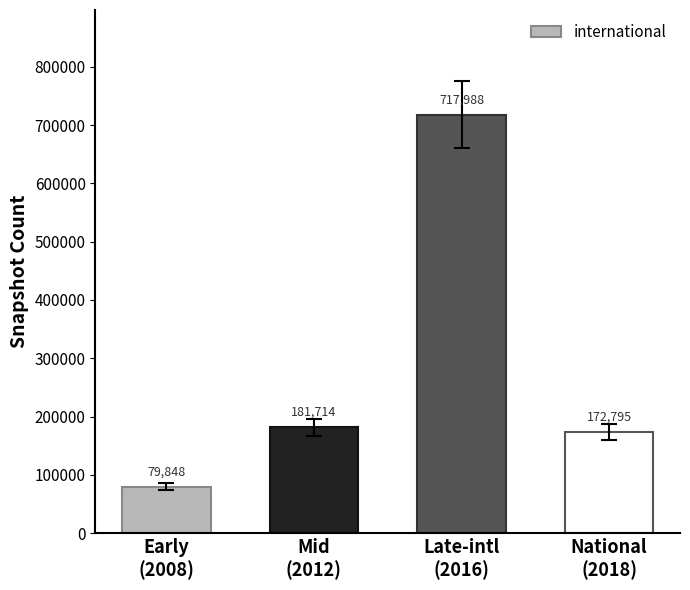

Are the bars grouped side by side (vs. stacked)?

No